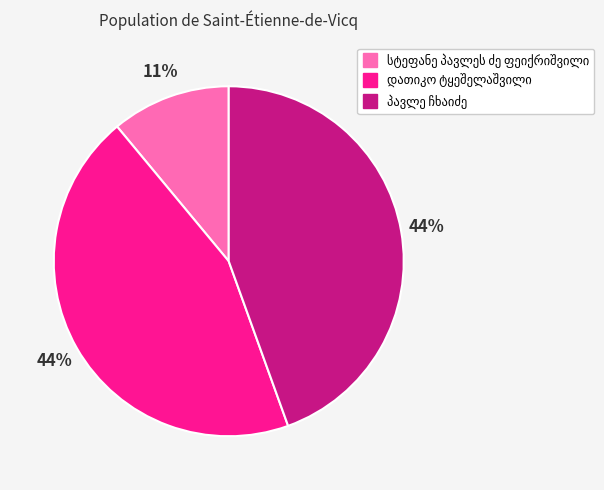

Is there a majority slice in this chart?

No